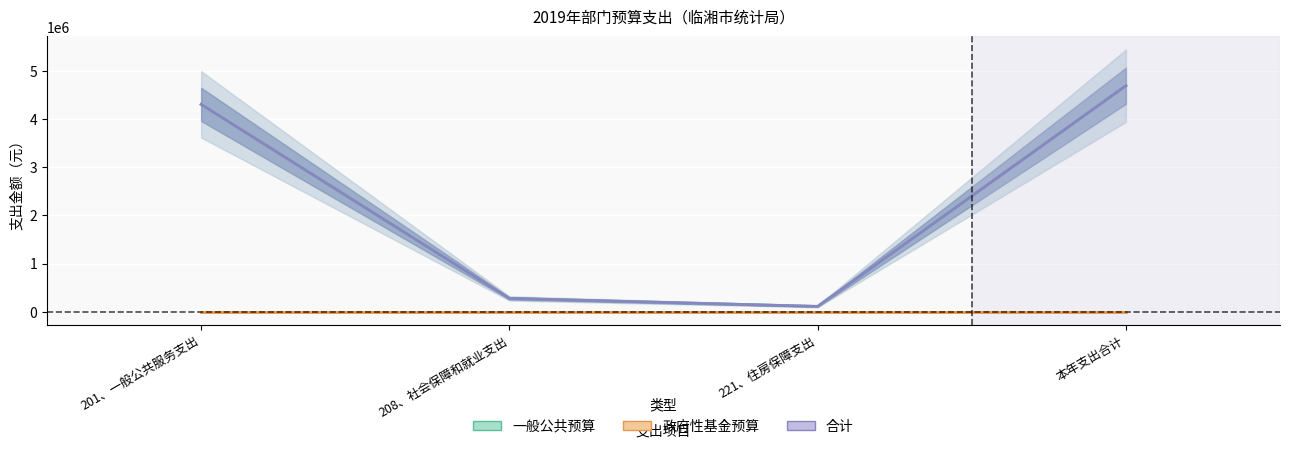

Which category has the highest value across all series?

本年支出合计